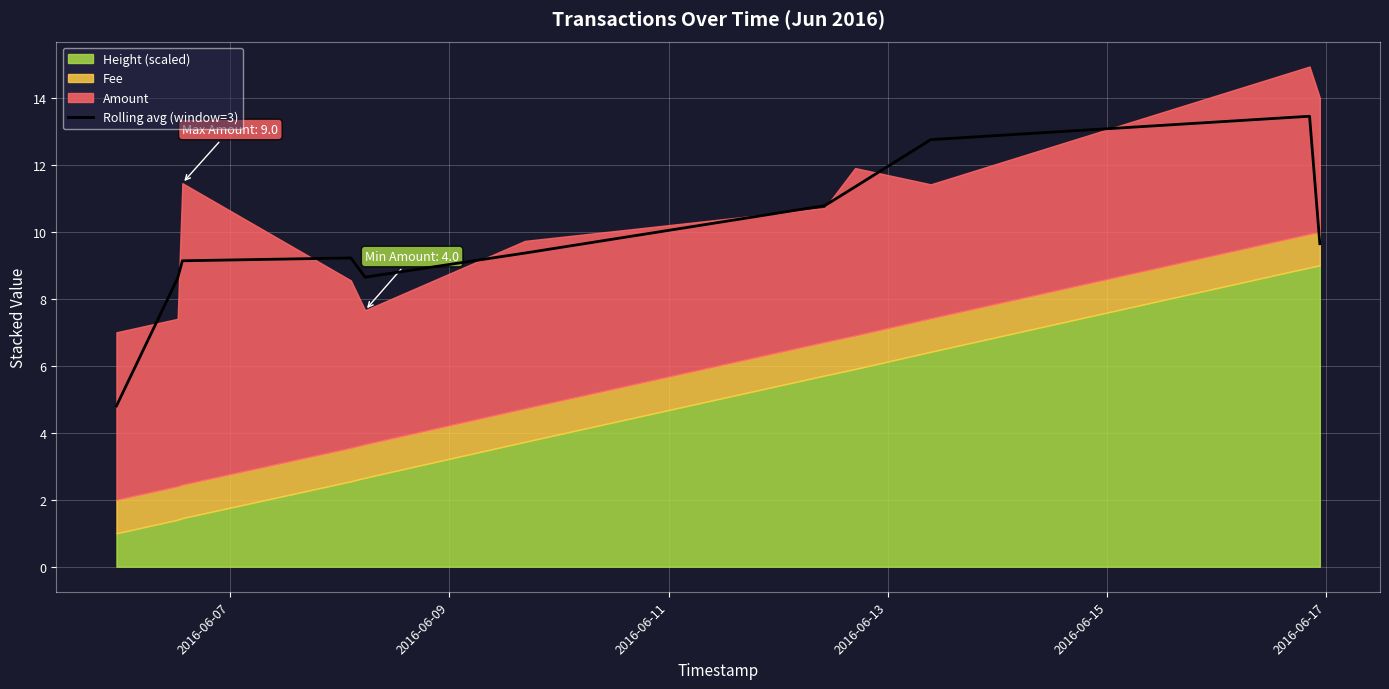

What is the maximum value for Rolling avg (window=3)?

13.5